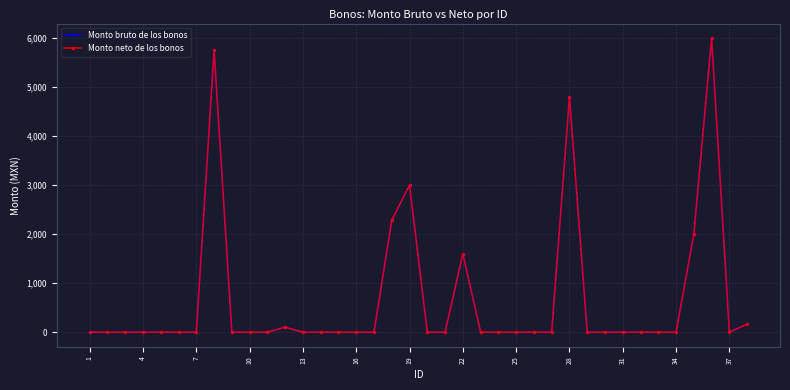

True or false: Monto neto de los bonos and Monto bruto de los bonos intersect in this chart.

False